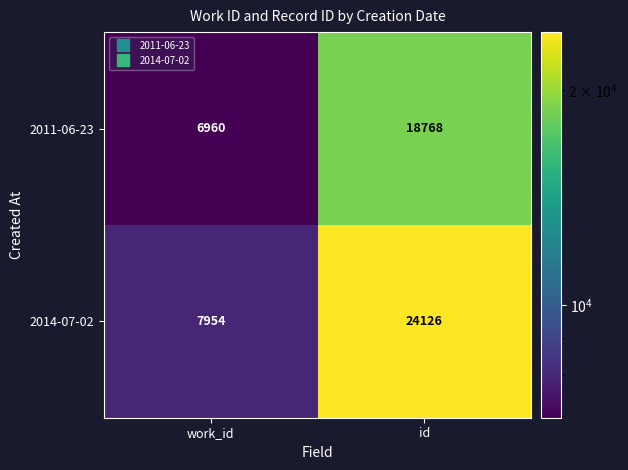

Read the 2014-07-02 value at id, to the nearest 10.

24130